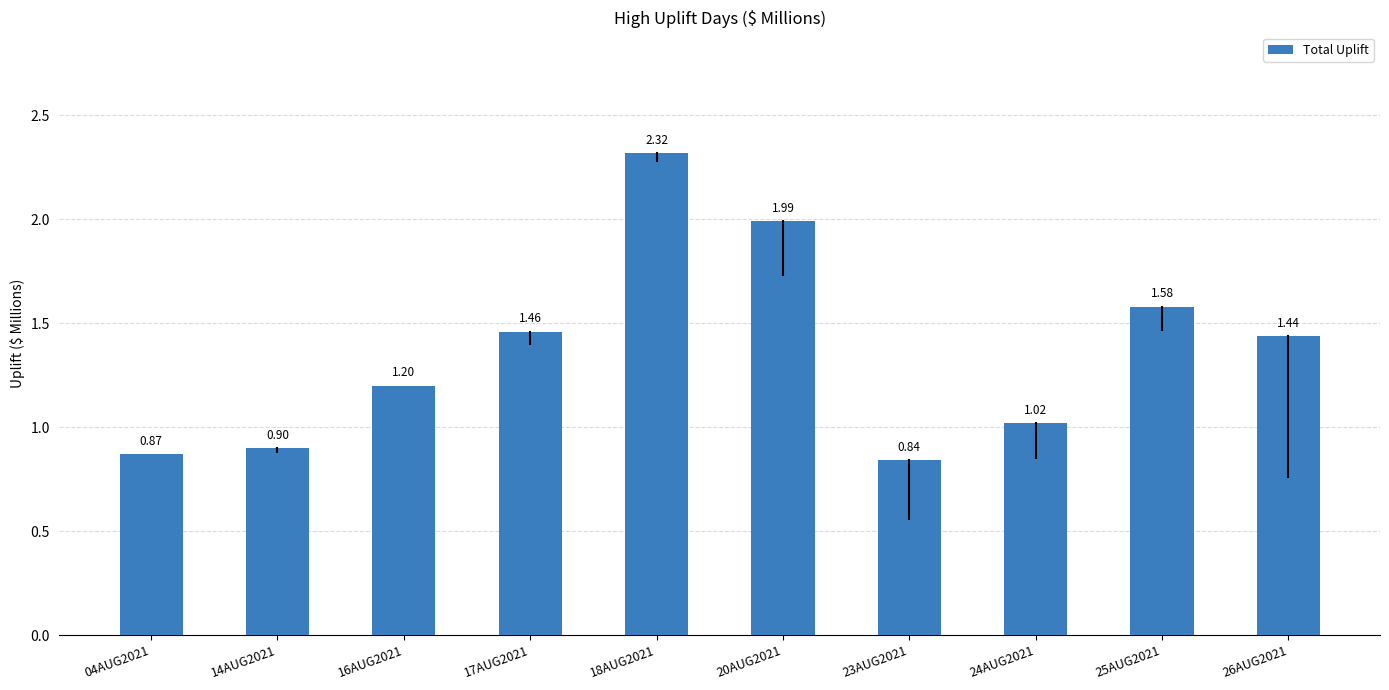

Rank the categories by value from lowest to highest.

23AUG2021, 04AUG2021, 14AUG2021, 24AUG2021, 16AUG2021, 26AUG2021, 17AUG2021, 25AUG2021, 20AUG2021, 18AUG2021